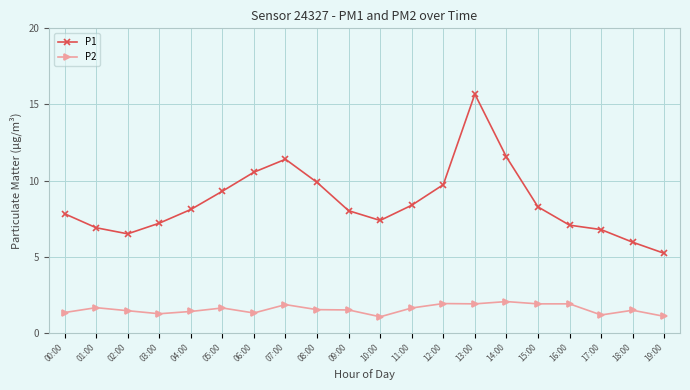

True or false: P2 has a value of 1.1 at 19:00.

True